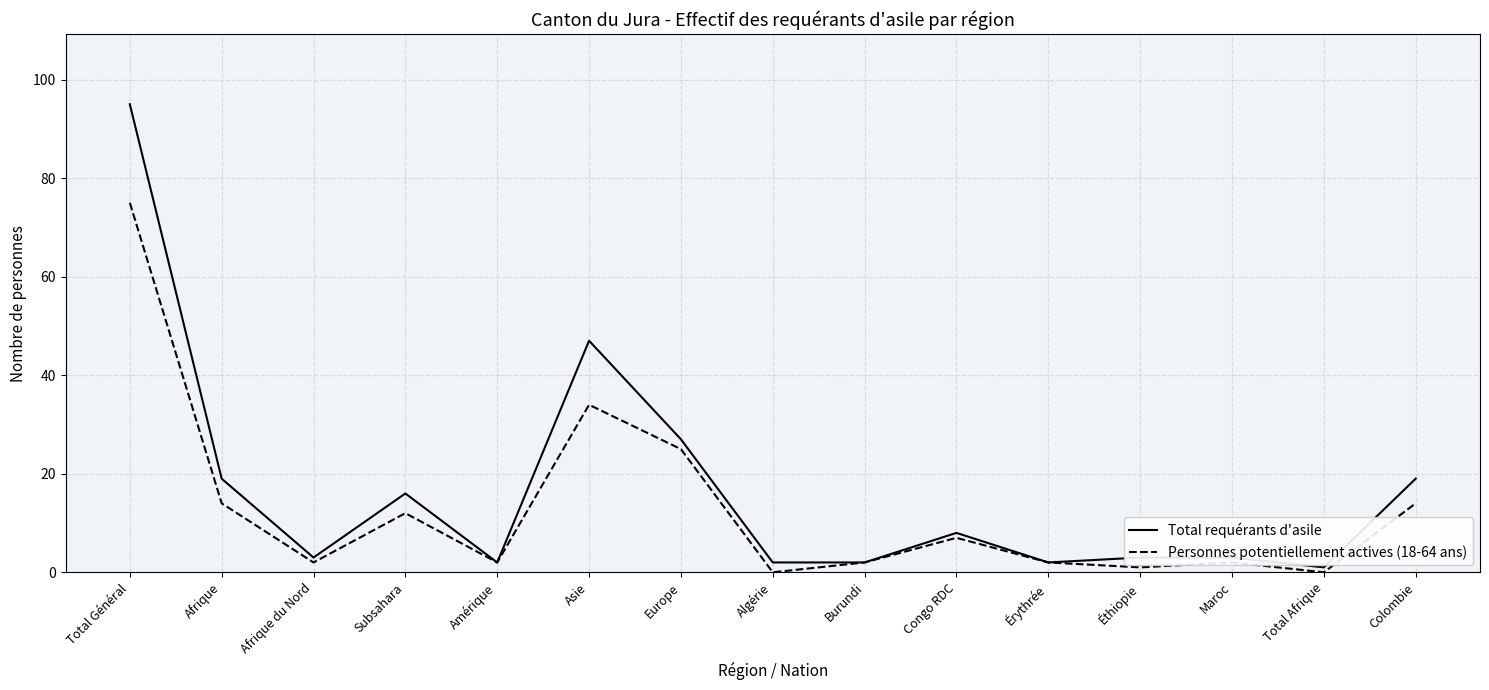

At which category does Total requérants d'asile reach its first local peak?

Subsahara